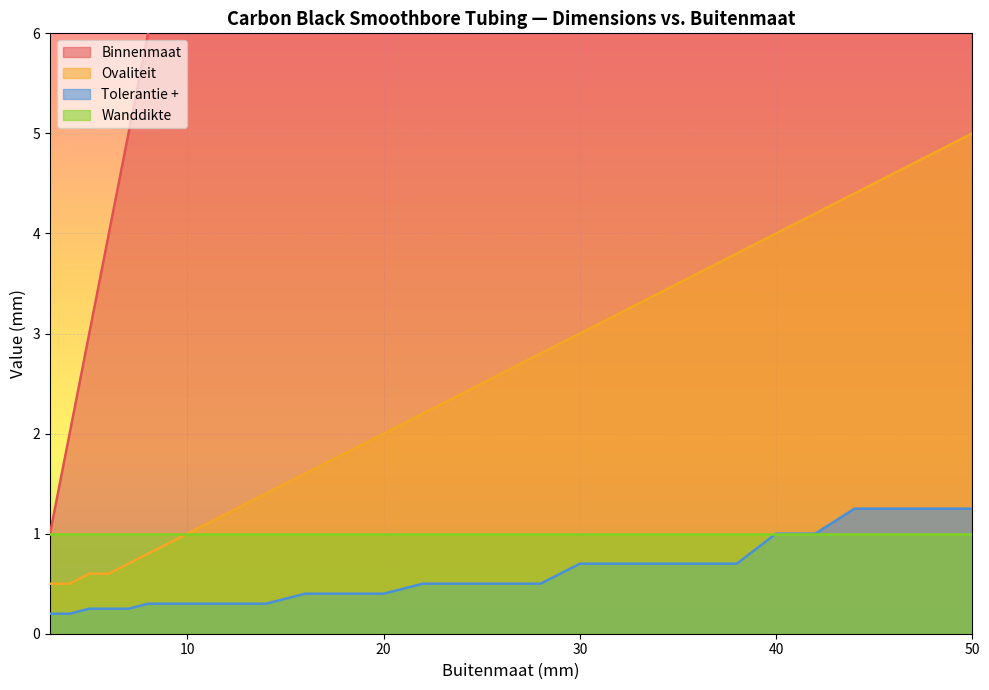

Which series changed the most between 3 and 48?

Binnenmaat